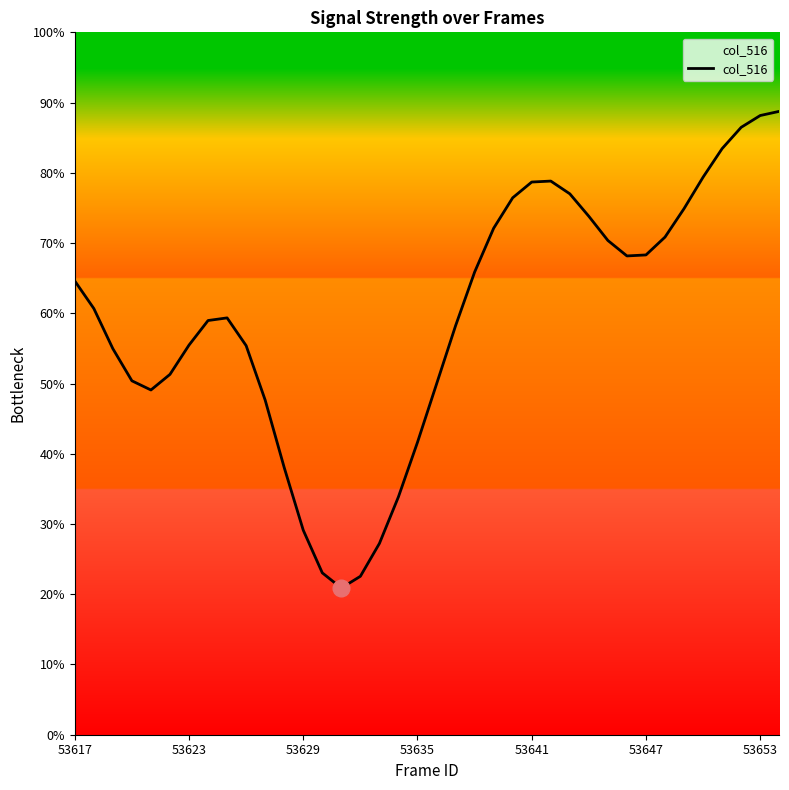

What is the difference between the maximum and second lowest values?

0.7